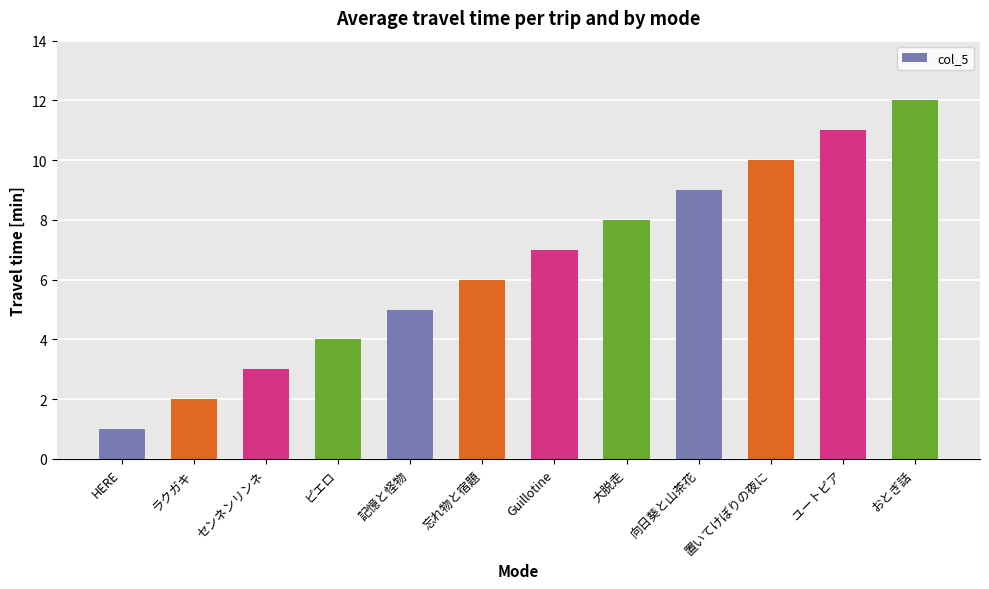

The value at 記憶と怪物 is 5. True or false?

True